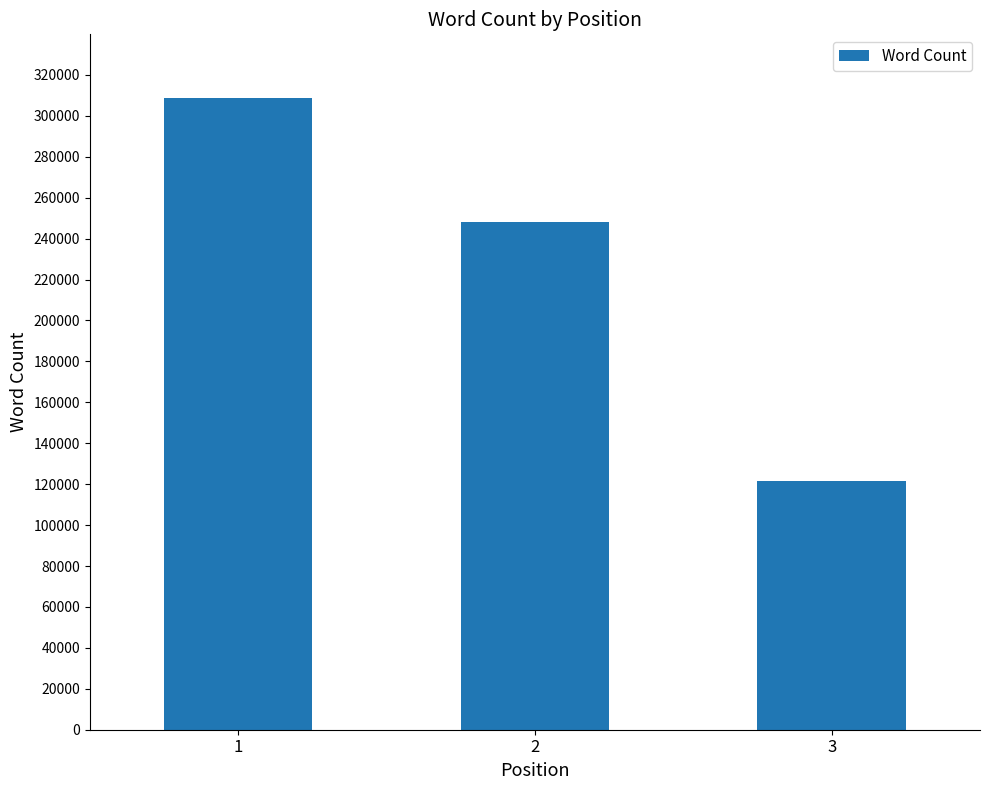

Reading left to right, extract all data points from this chart.

308931	248000	121500